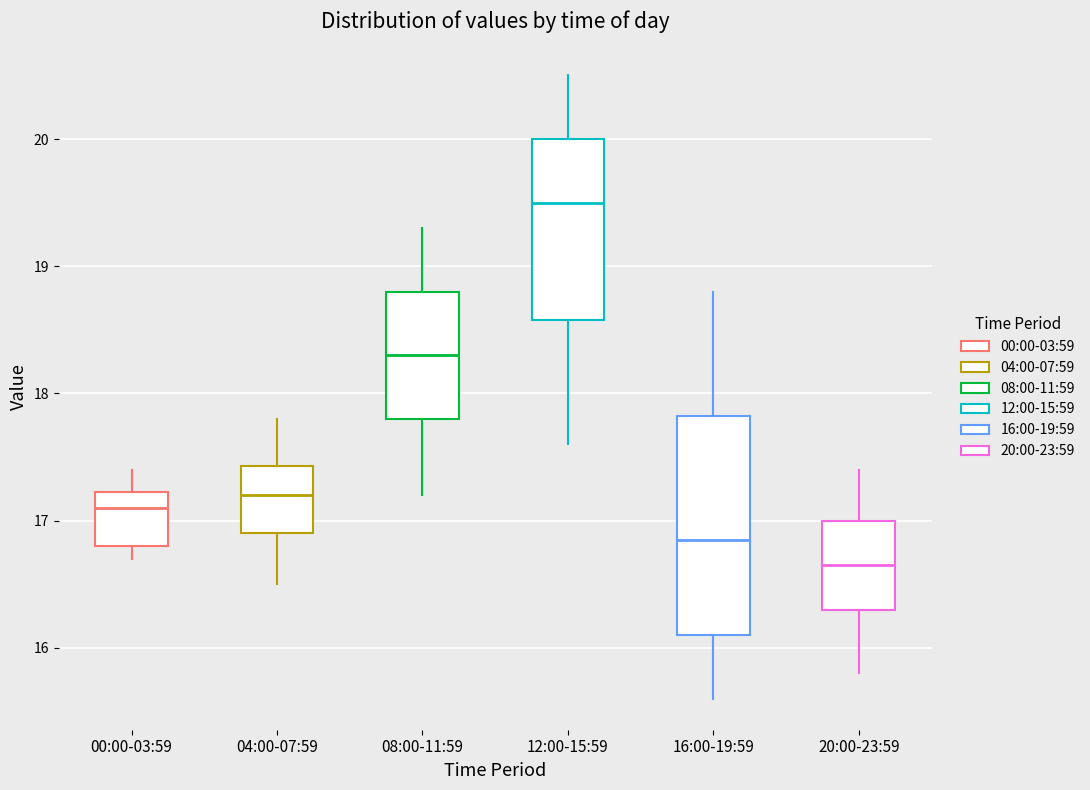

Reading left to right, read every box against the y-axis: the position of its median line, the range the box covers, and the ends of its whiskers. The values are not printed on the chart, so give them approximately, as read against the axis.

00:00-03:59: median 17.1, box 16.8 to 17.2, whiskers 16.7 to 17.4
04:00-07:59: median 17.2, box 16.9 to 17.4, whiskers 16.5 to 17.8
08:00-11:59: median 18.3, box 17.8 to 18.8, whiskers 17.2 to 19.3
12:00-15:59: median 19.5, box 18.6 to 20.0, whiskers 17.6 to 20.5
16:00-19:59: median 16.9, box 16.1 to 17.8, whiskers 15.6 to 18.8
20:00-23:59: median 16.7, box 16.3 to 17.0, whiskers 15.8 to 17.4